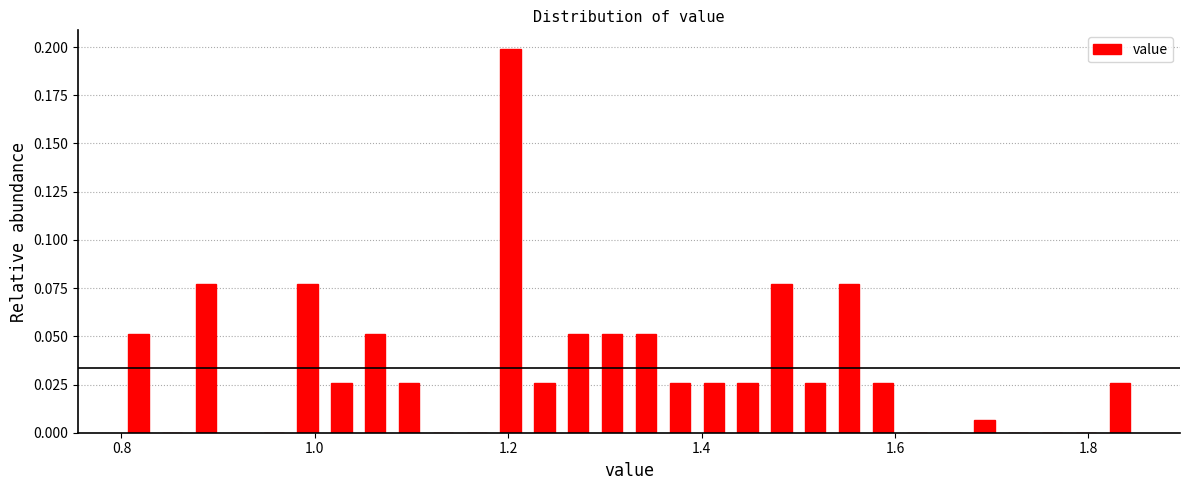

Read against the x-axis, roughly where is the centre of the tallest bar?

1.20